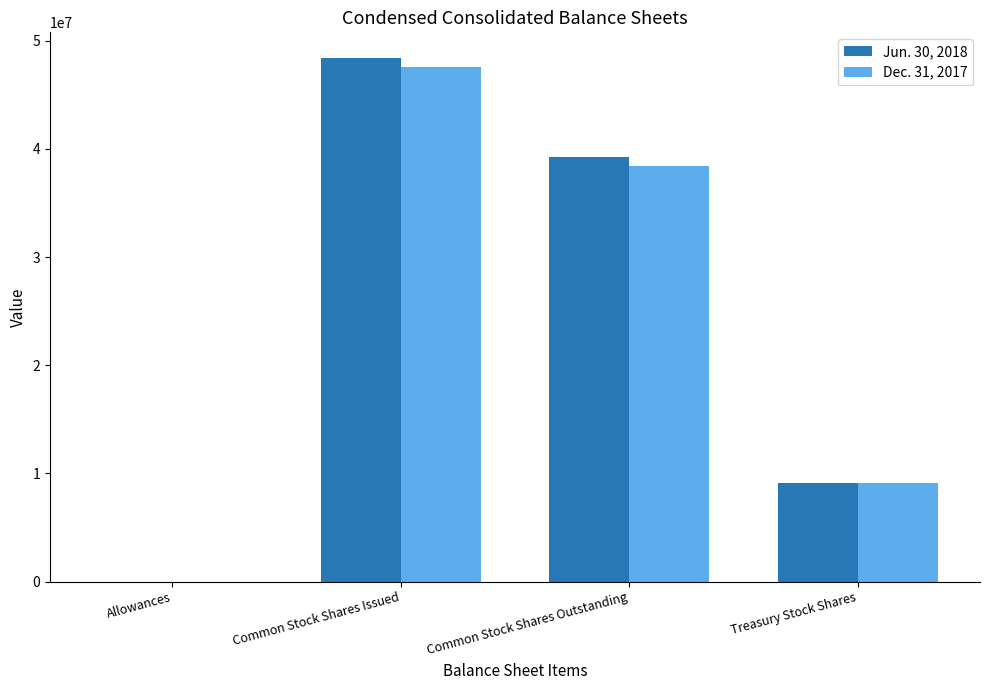

How many Dec. 31, 2017 values are between 9145000 and 47577000?

3